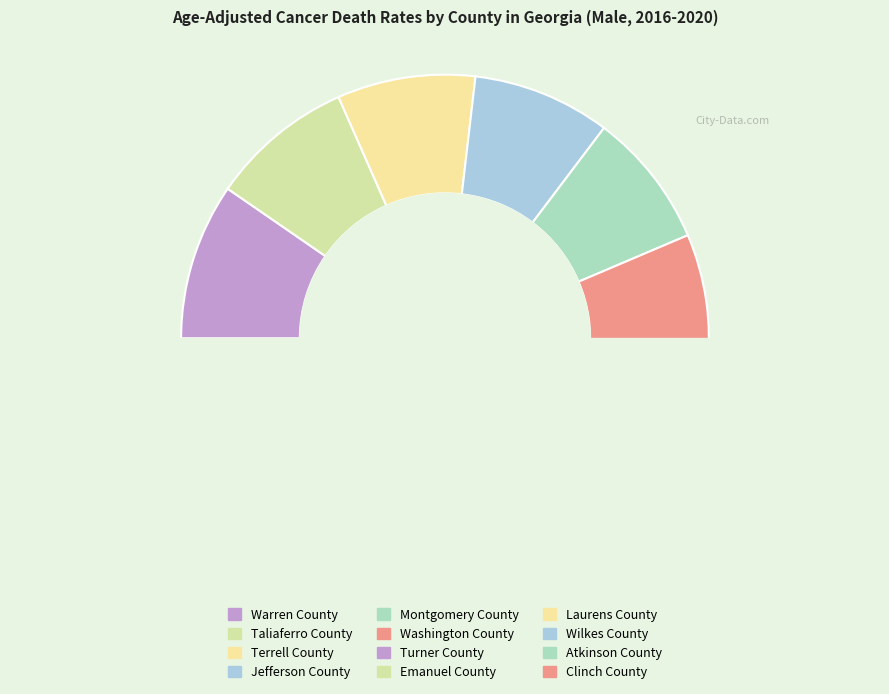

The Jefferson County slice represents 1% of the pie. True or false?

False